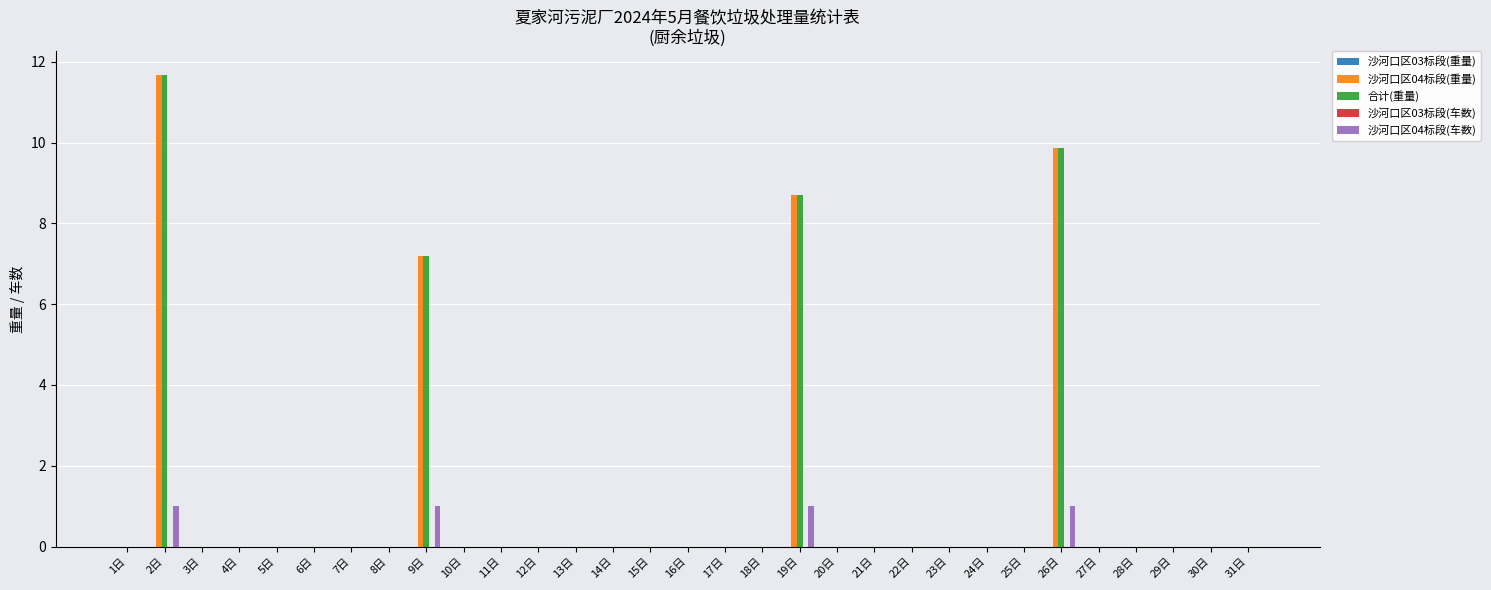

What is the maximum value shown in the chart?

11.7